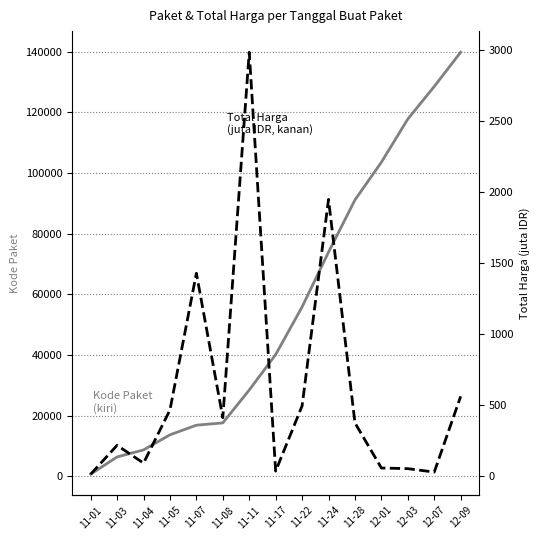

At how many categories does at least one series exceed 19950?

9